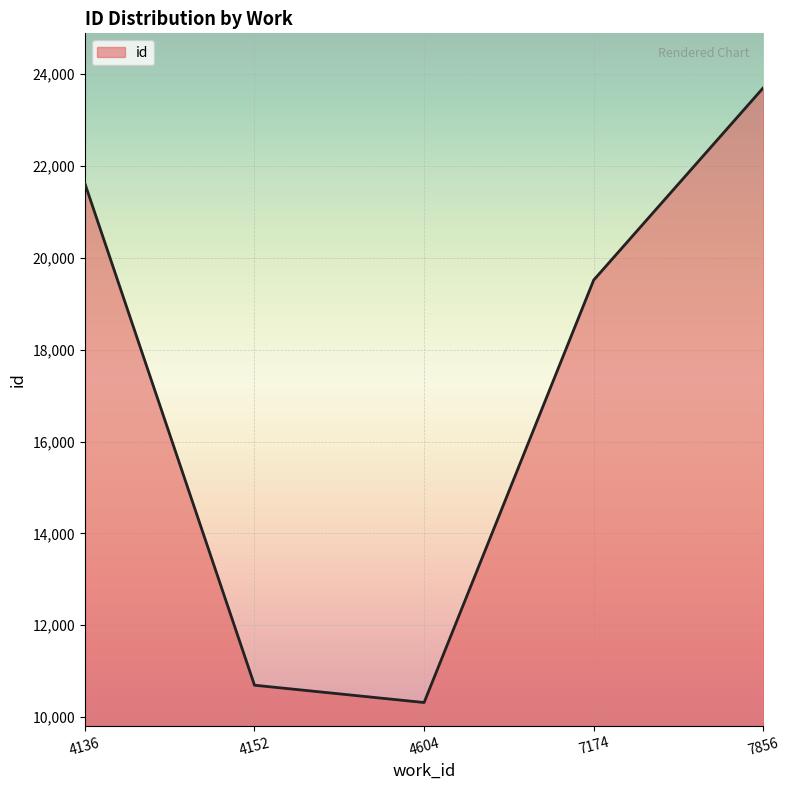

How many values are below 19518?

2